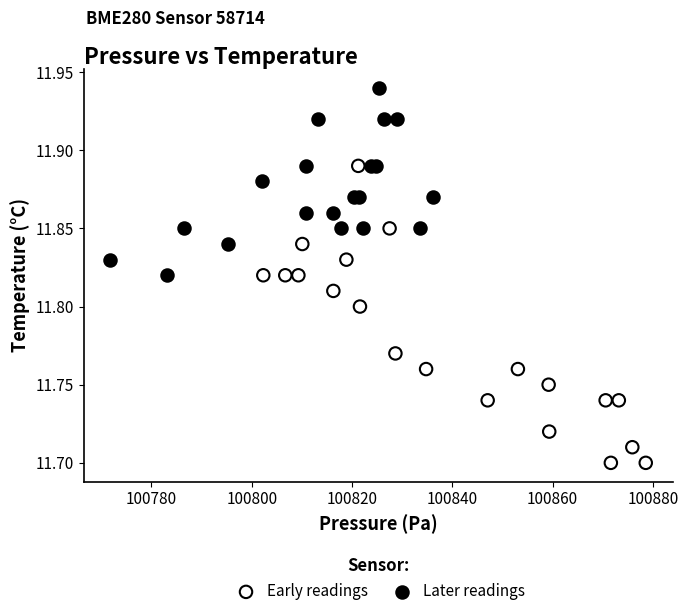

Which series has the largest Y range (max minus min)?

Early readings